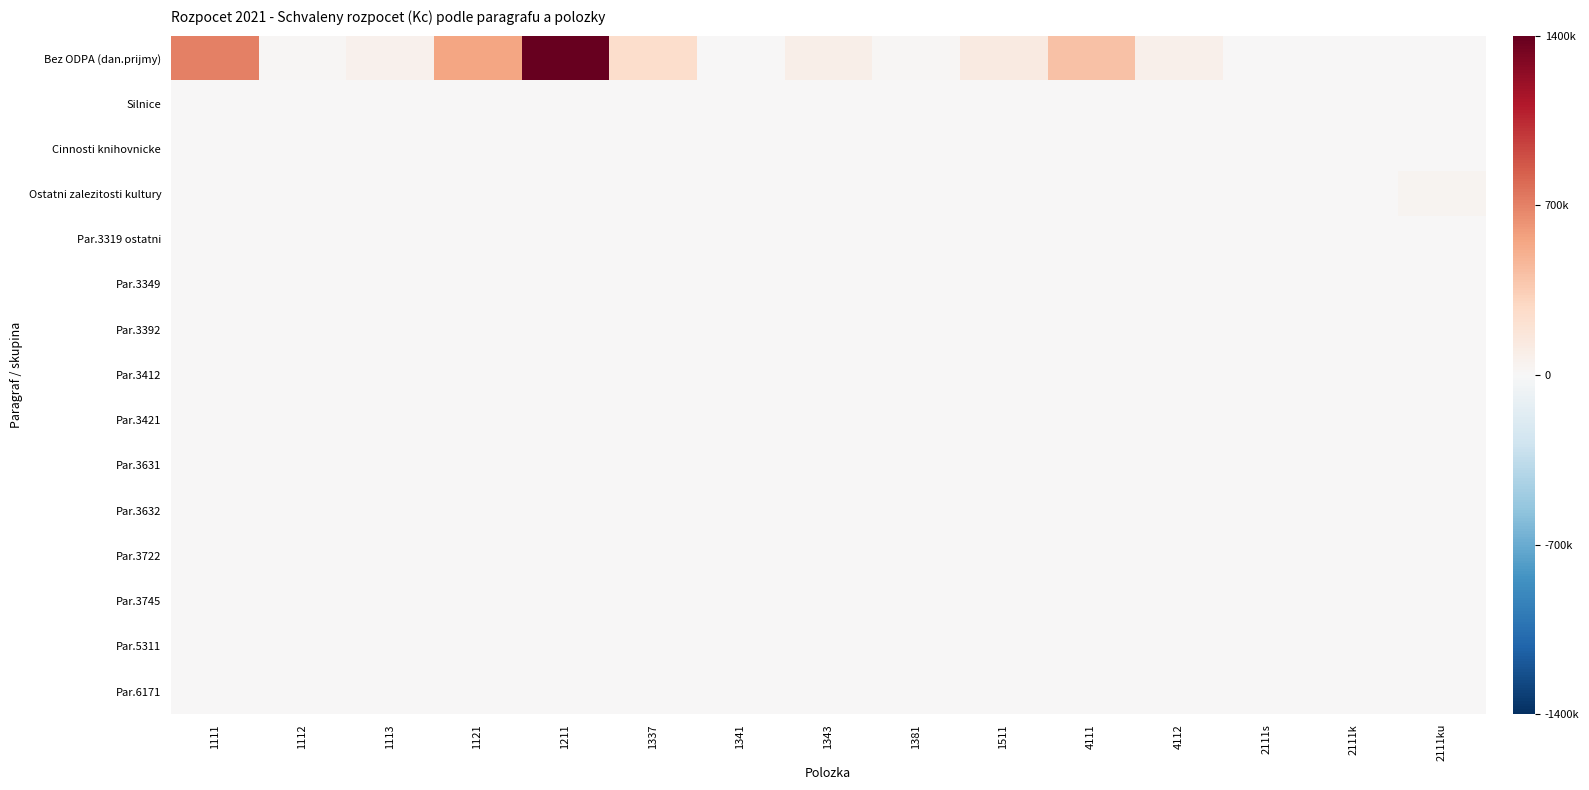

At how many categories does at least one series exceed 512278?

3